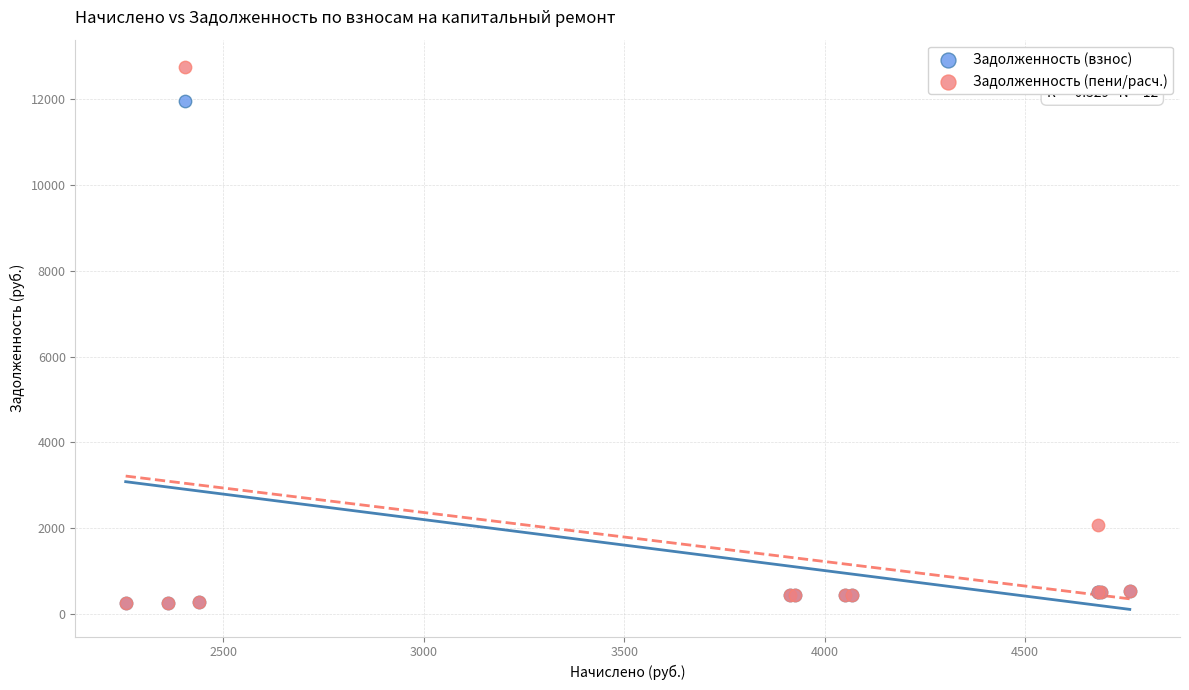

Across all series, what Y value is closest to 6501?

2080.6